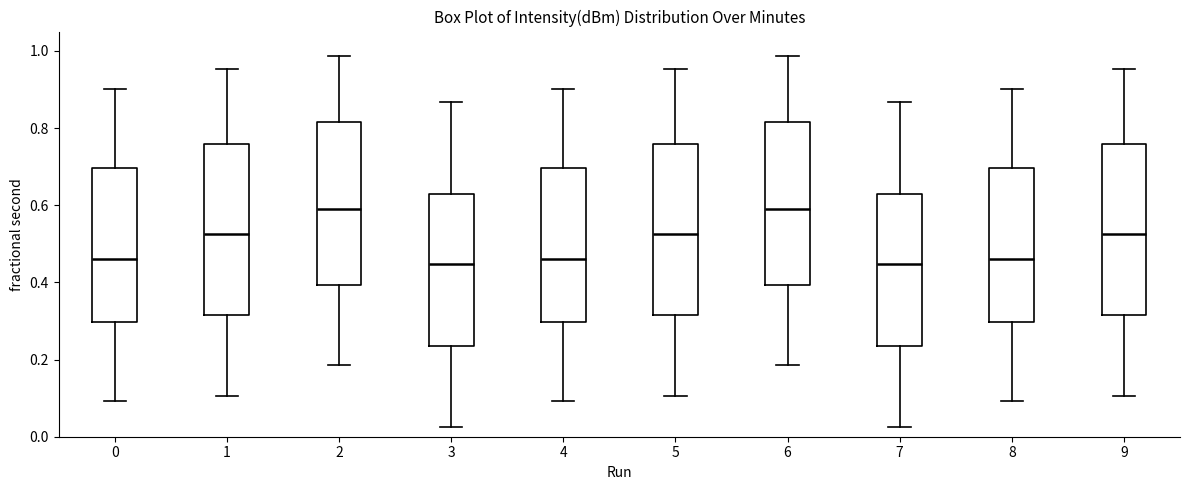

Reading left to right, read every box against the y-axis: the position of its median line, the range the box covers, and the ends of its whiskers. The values are not printed on the chart, so give them approximately, as read against the axis.

0: median 0.46, box 0.30 to 0.70, whiskers 0.10 to 0.90
1: median 0.52, box 0.32 to 0.76, whiskers 0.10 to 0.96
2: median 0.60, box 0.40 to 0.82, whiskers 0.18 to 0.98
3: median 0.44, box 0.24 to 0.62, whiskers 0.02 to 0.86
4: median 0.46, box 0.30 to 0.70, whiskers 0.10 to 0.90
5: median 0.52, box 0.32 to 0.76, whiskers 0.10 to 0.96
6: median 0.60, box 0.40 to 0.82, whiskers 0.18 to 0.98
7: median 0.44, box 0.24 to 0.62, whiskers 0.02 to 0.86
8: median 0.46, box 0.30 to 0.70, whiskers 0.10 to 0.90
9: median 0.52, box 0.32 to 0.76, whiskers 0.10 to 0.96